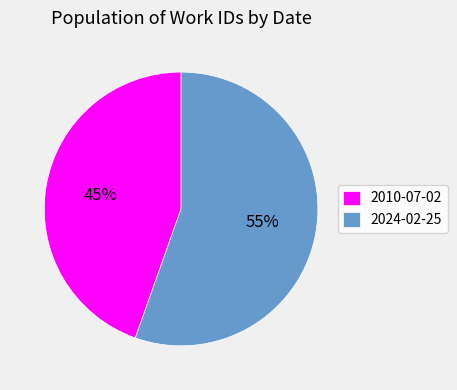

Does 2024-02-25 represent more than half of the total?

Yes